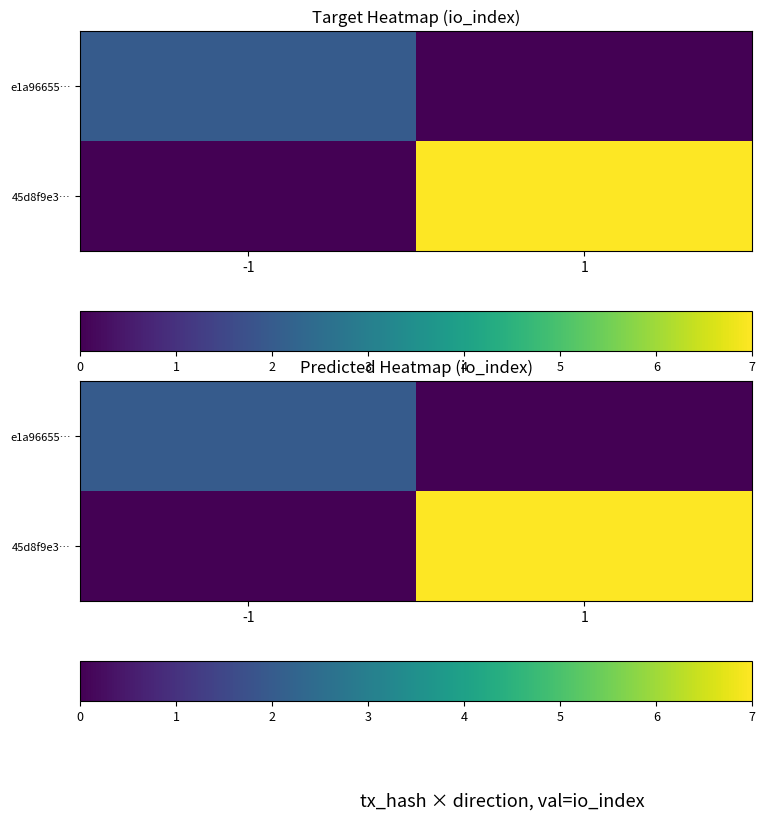

Rank the series by their maximum value, from lowest to highest.

e1a96655…, 45d8f9e3…